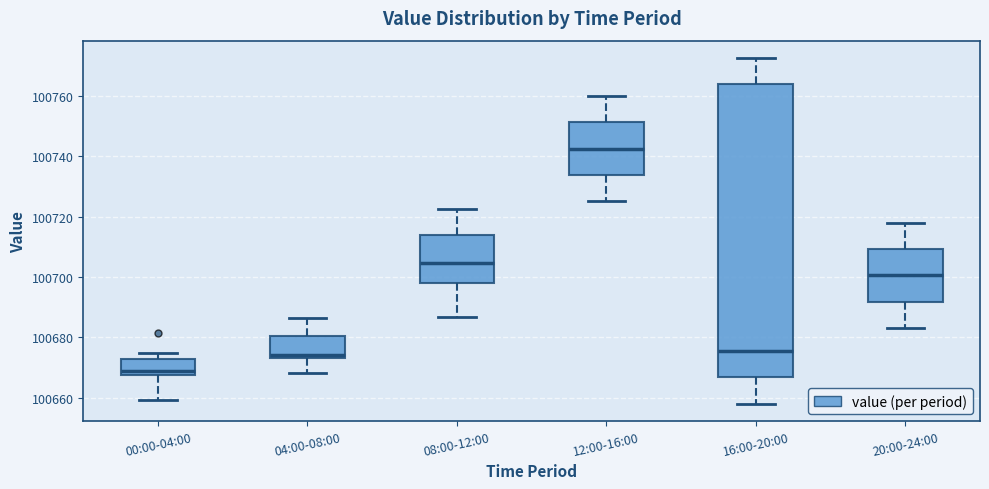

Reading left to right, transcribe this box plot: for each box, give where its median line is, the range the box spans, and where its two whiskers end, as read against the y-axis. The values are not printed on the chart, so give them approximately, as read against the axis.

00:00-04:00: median 100668 (just above the box's lower edge), box 100668 to 100672, whiskers 100660 to 100674
04:00-08:00: median 100674 (just above the box's lower edge), box 100674 to 100680, whiskers 100668 to 100686
08:00-12:00: median 100704, box 100698 to 100714, whiskers 100686 to 100722
12:00-16:00: median 100742, box 100734 to 100752, whiskers 100726 to 100760
16:00-20:00: median 100676, box 100666 to 100764, whiskers 100658 to 100772
20:00-24:00: median 100700, box 100692 to 100710, whiskers 100684 to 100718